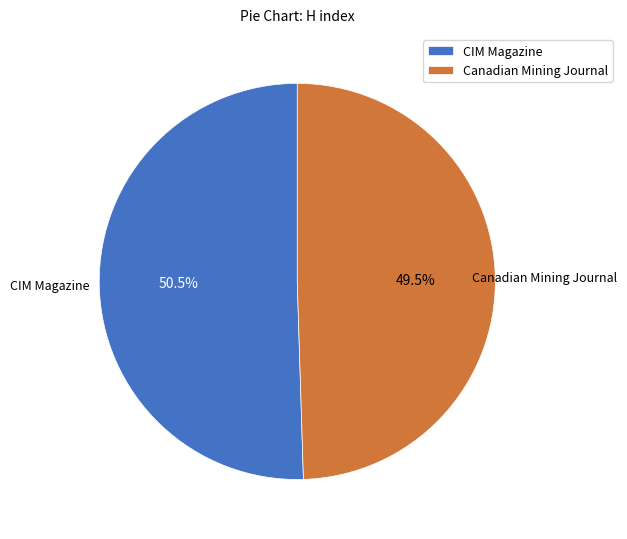

Which category has the smallest portion of the pie?

Canadian Mining Journal